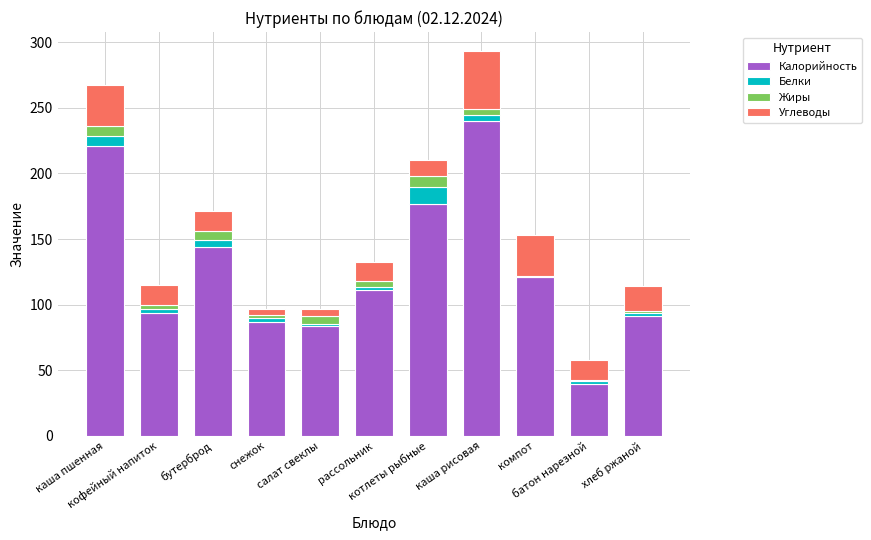

The value of Белки at каша пшенная is 4.0. True or false?

False